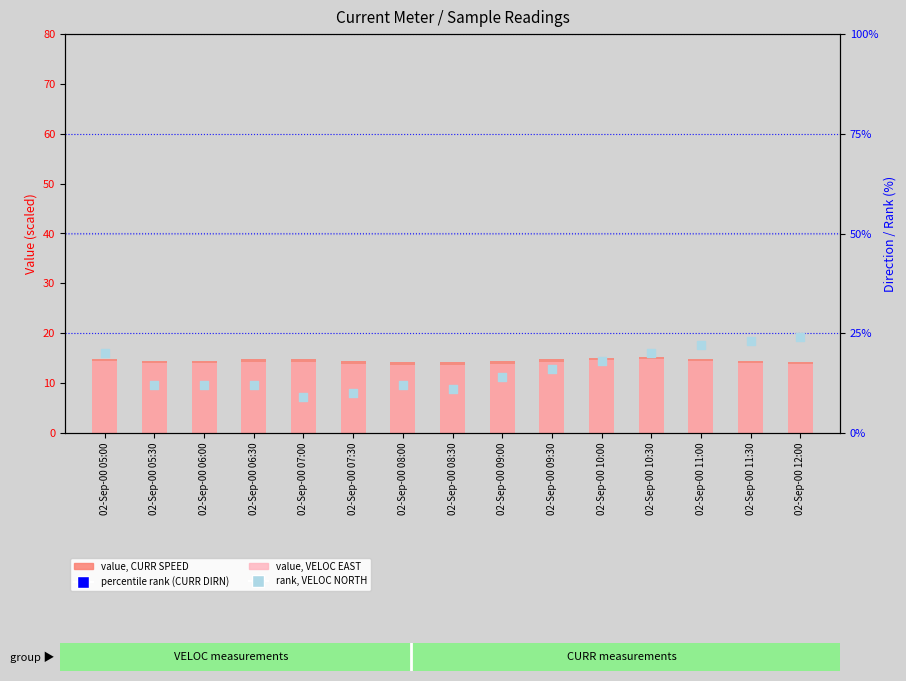

Which series has the widest spread of Y values?

rank, VELOC NORTH